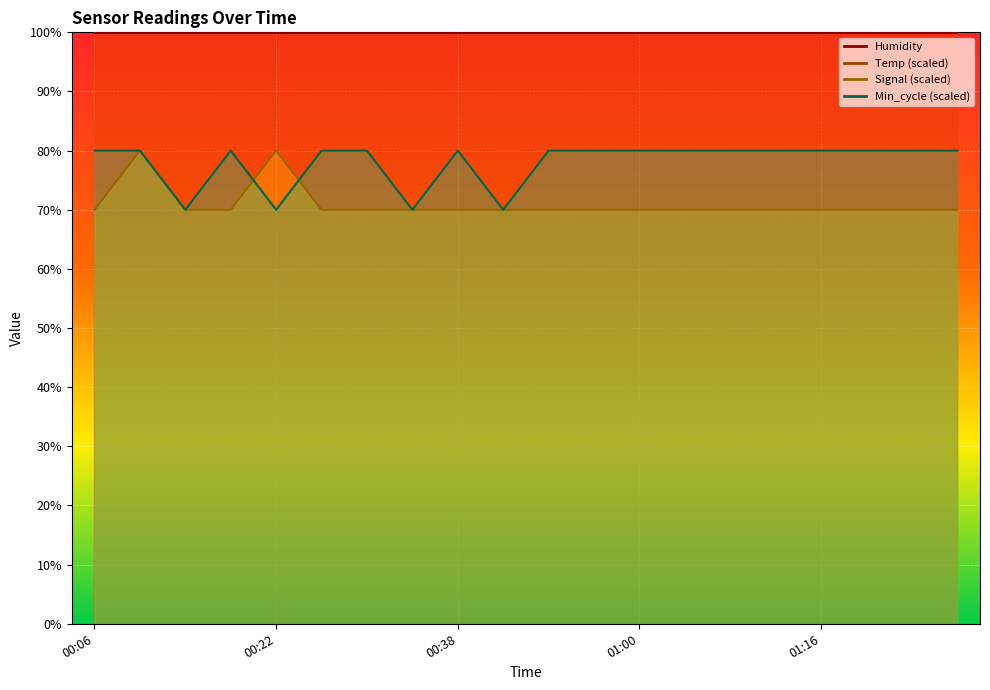

Is the value of Temp at 01:12 greater than the value of Signal at 01:08?

Yes